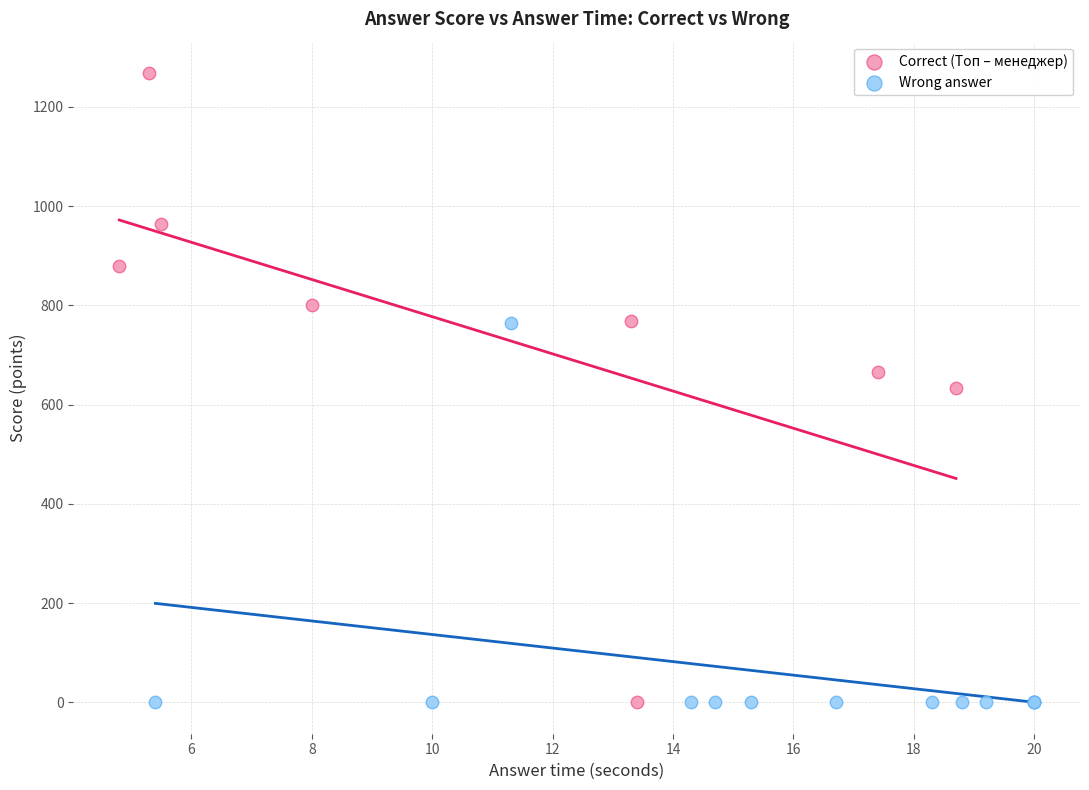

Which series has the widest spread of Y values?

Correct (Топ – менеджер)